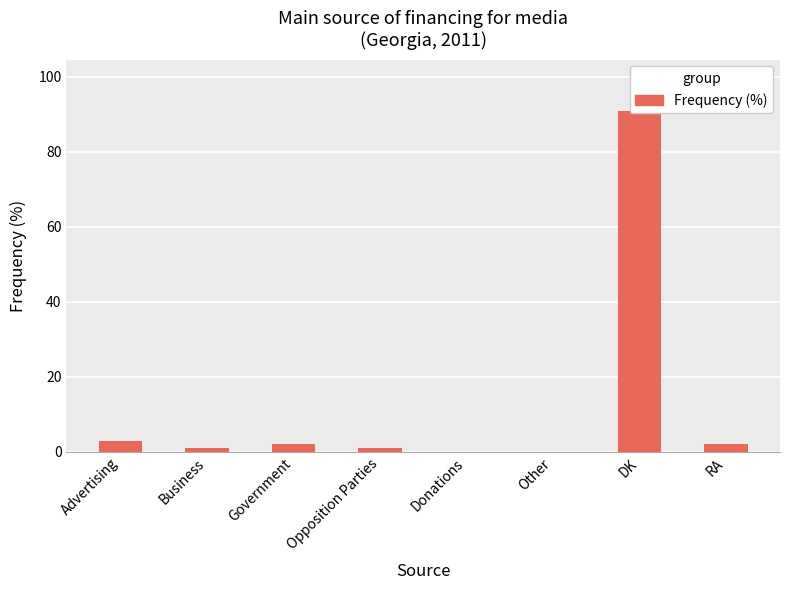

At which label is the value closest to 45?

Advertising